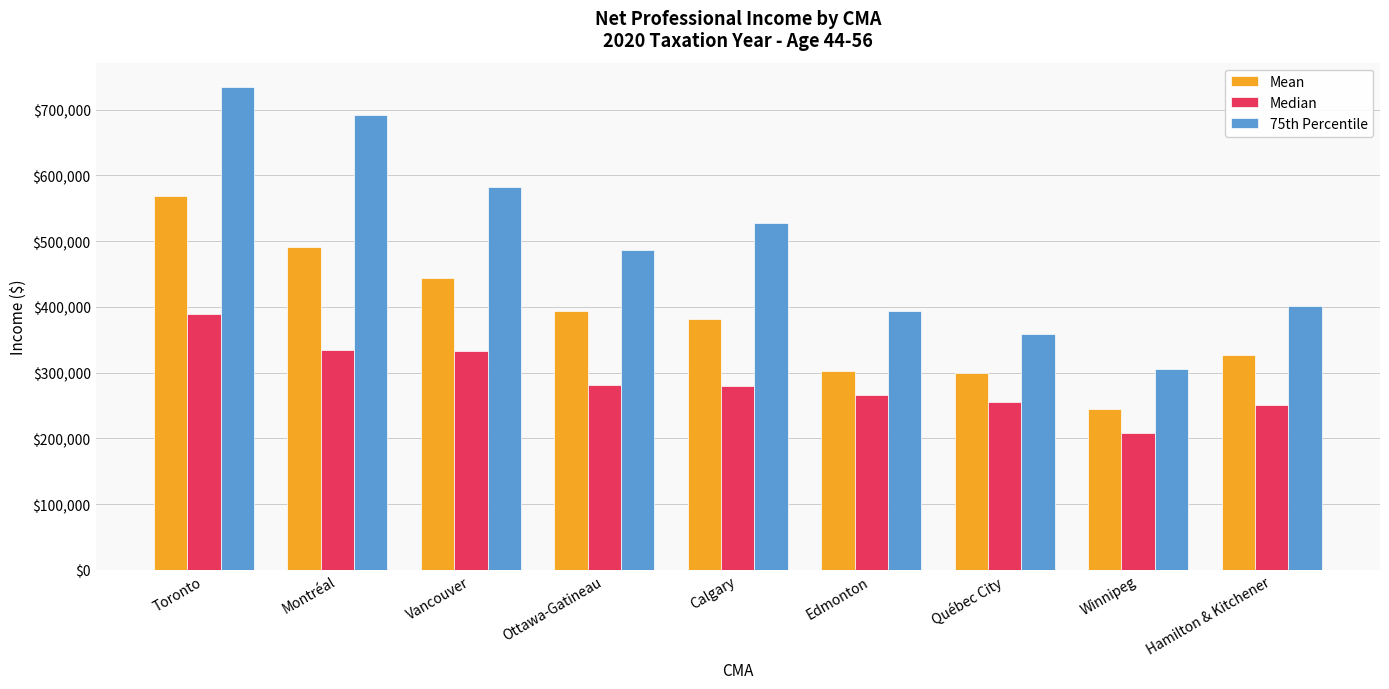

Rank the series by their average value, from highest to lowest.

75th Percentile, Mean, Median